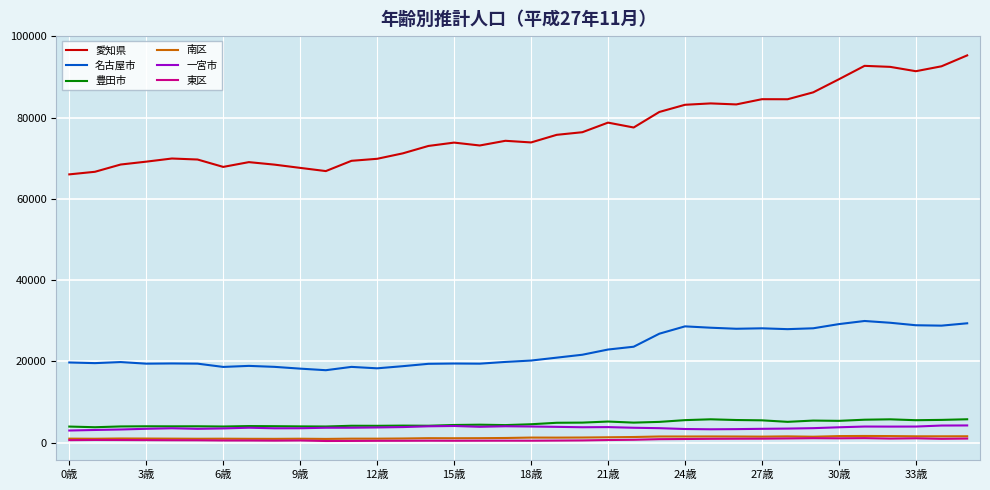

What is the maximum value shown in the chart?

95290